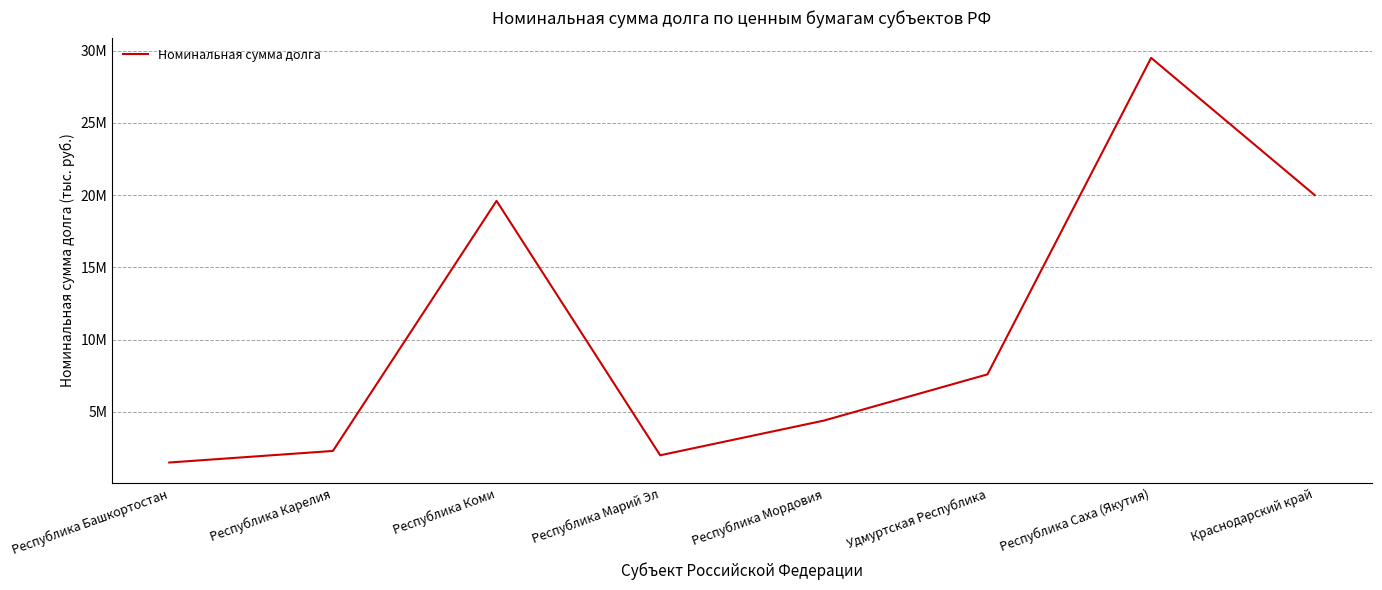

The value at Республика Саха (Якутия) is 29500000. True or false?

True